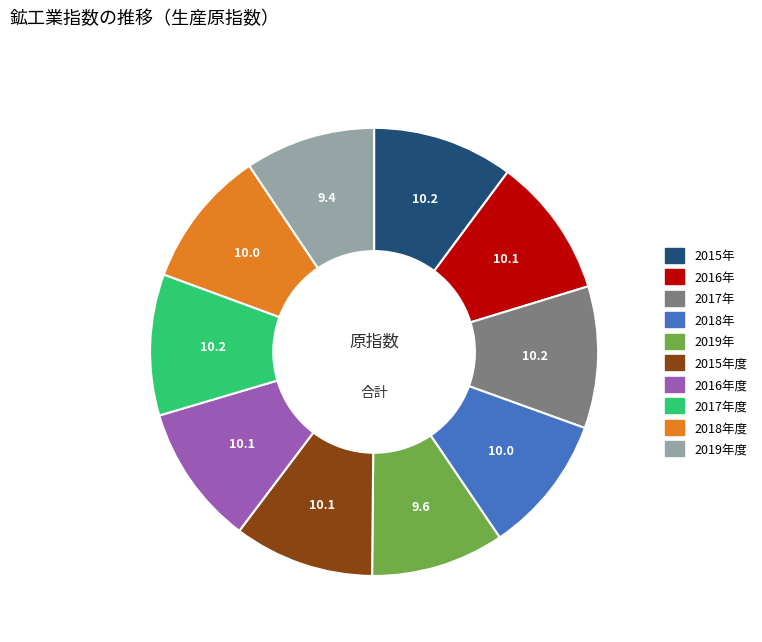

Is there any slice that represents more than half of the pie?

No